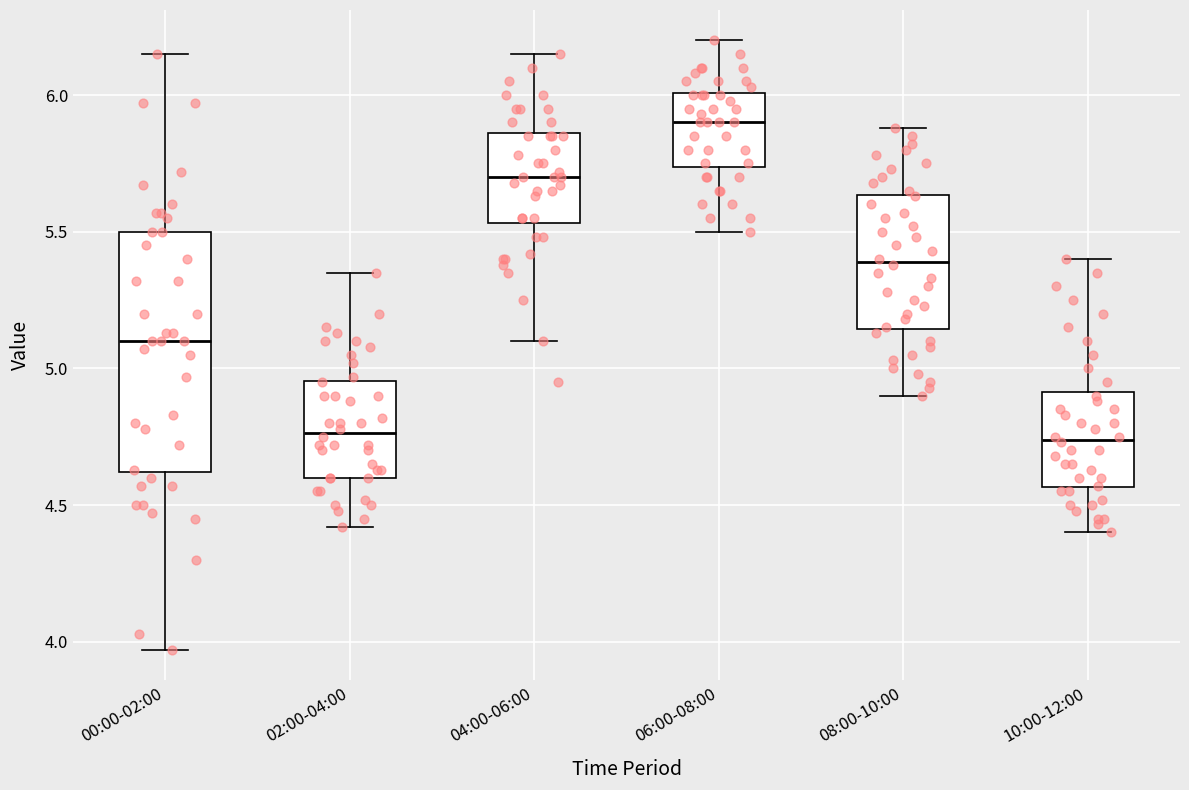

Where does the upper whisker of the box for 04:00-06:00 end on the y-axis? The values are not printed on the chart, so give them approximately, as read against the axis.

6.15